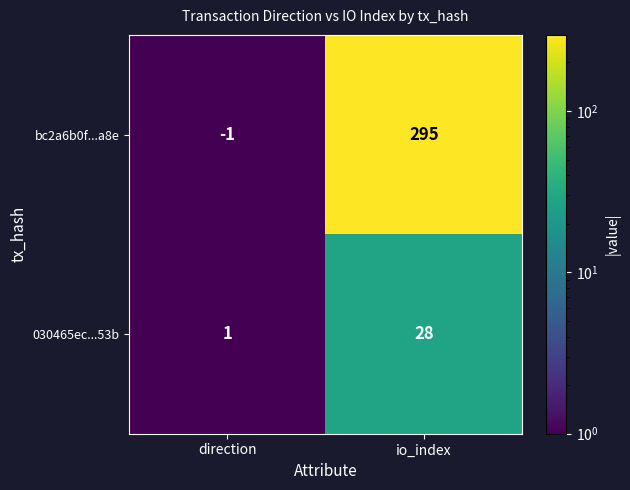

At which category is the sum across all series the highest?

io_index